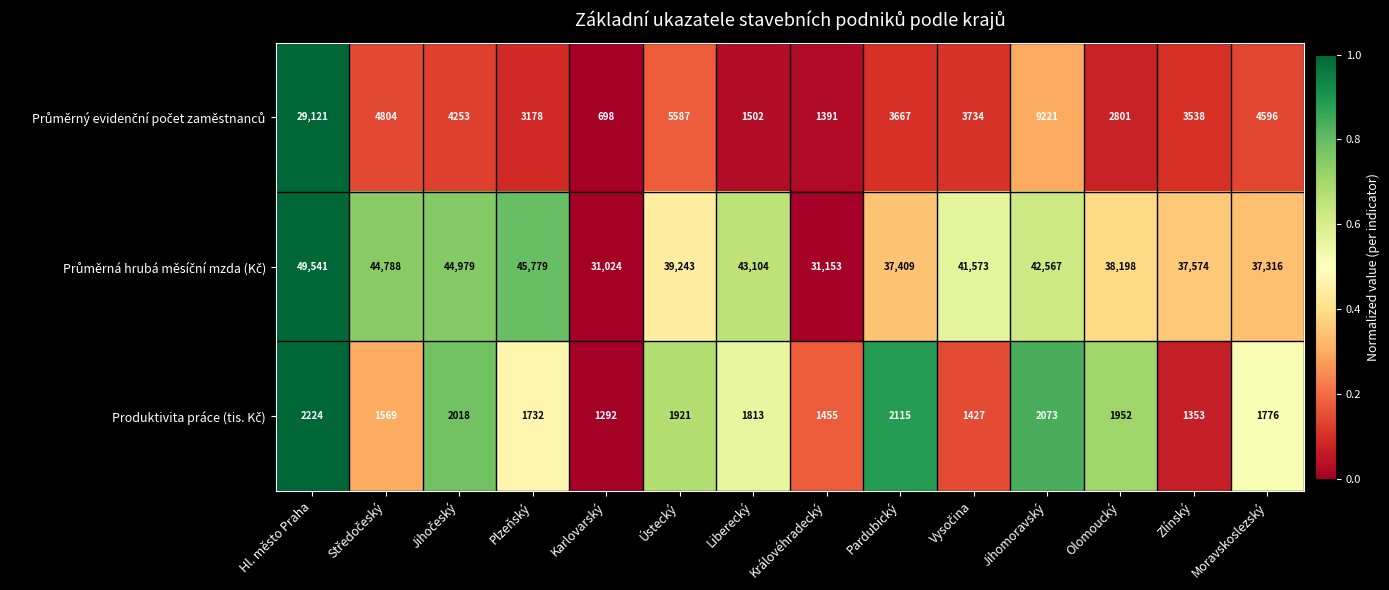

At which category is the sum across all series the highest?

Hl. město Praha